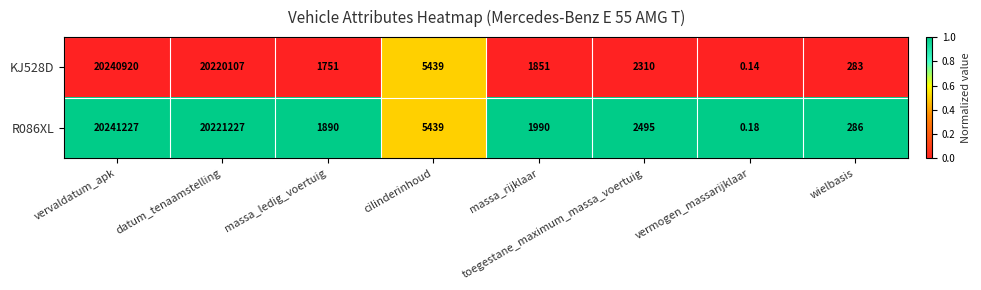

List the labels in order of KJ528D value, smallest first.

vermogen_massarijklaar, wielbasis, massa_ledig_voertuig, massa_rijklaar, toegestane_maximum_massa_voertuig, cilinderinhoud, datum_tenaamstelling, vervaldatum_apk